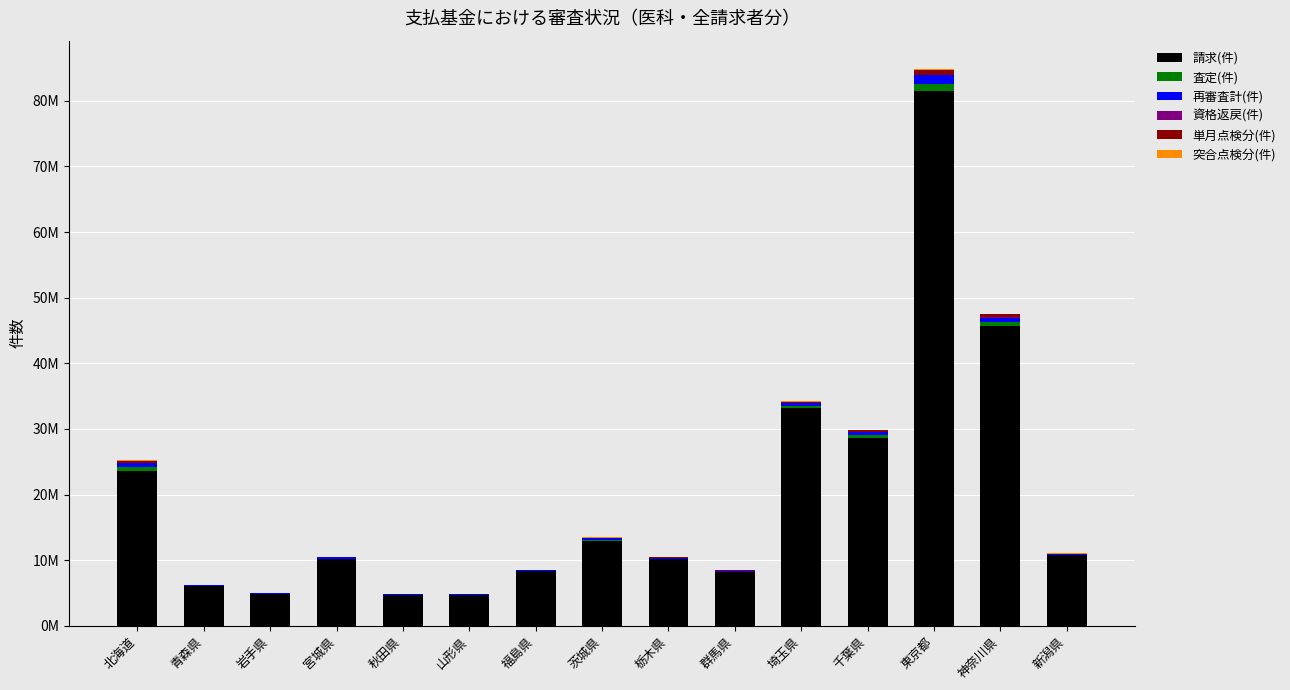

Where is 資格返戻(件) nearest to the value 56858?

神奈川県